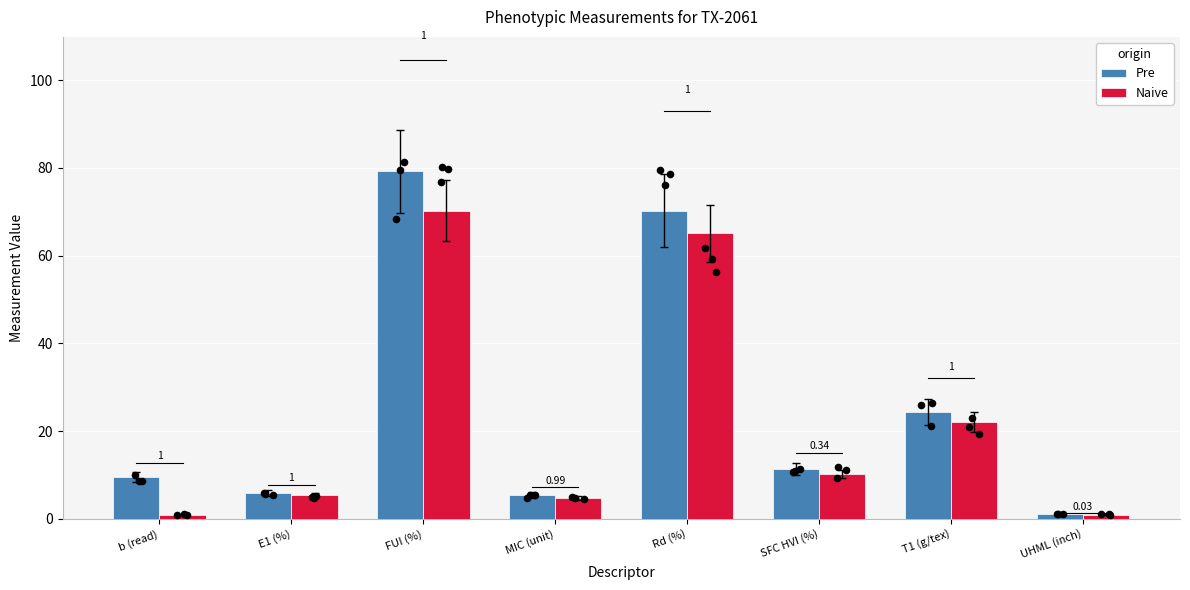

Which series reaches the maximum Y coordinate?

Pre